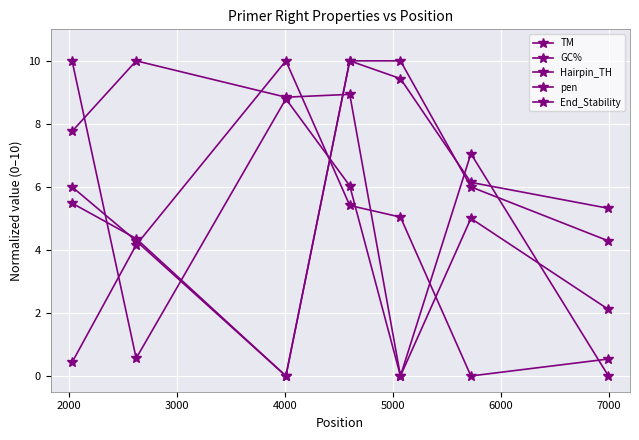

Is this an area chart (filled region under the line)?

No